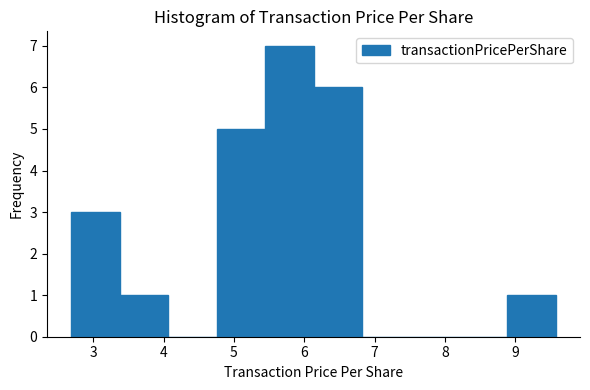

Which range on the x-axis has the tallest bar?

5.4 to 6.1